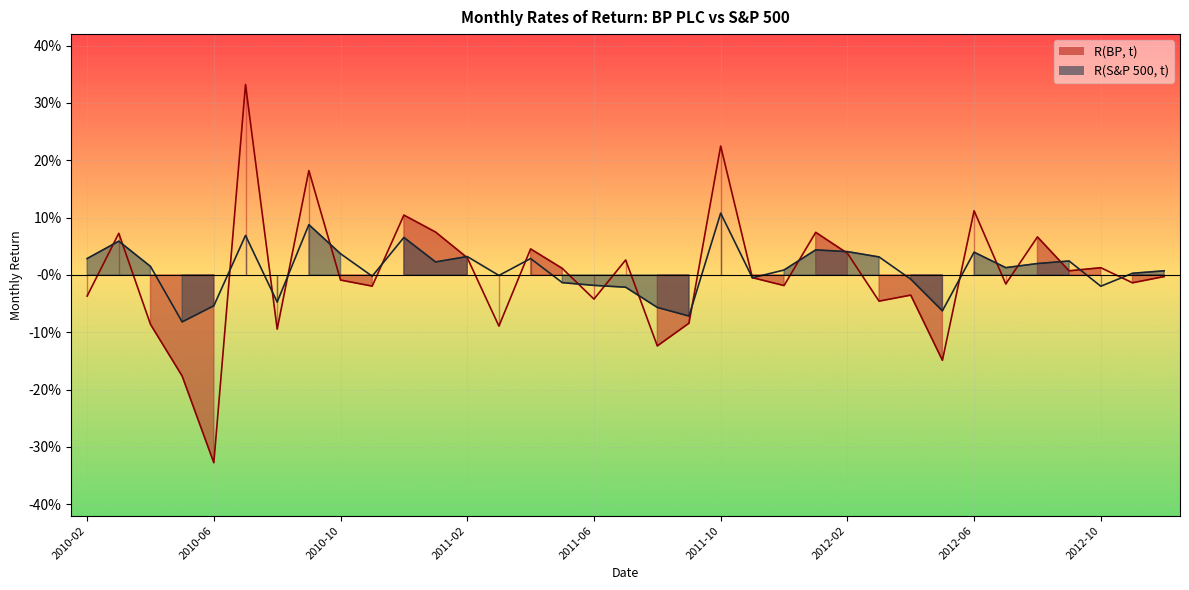

True or false: R(S&P 500, t) and R(BP, t) cross at least once.

True